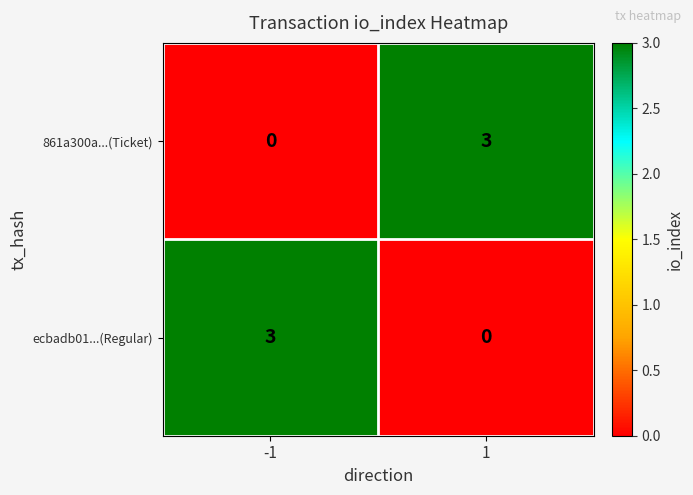

What is the greatest value displayed?

3